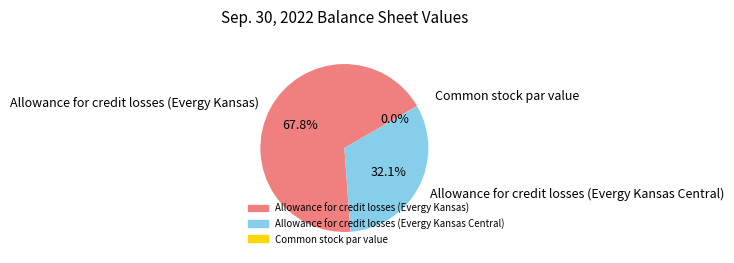

What is the total percentage of Allowance for credit losses (Evergy Kansas) and Allowance for credit losses (Evergy Kansas Central)?

100.0%